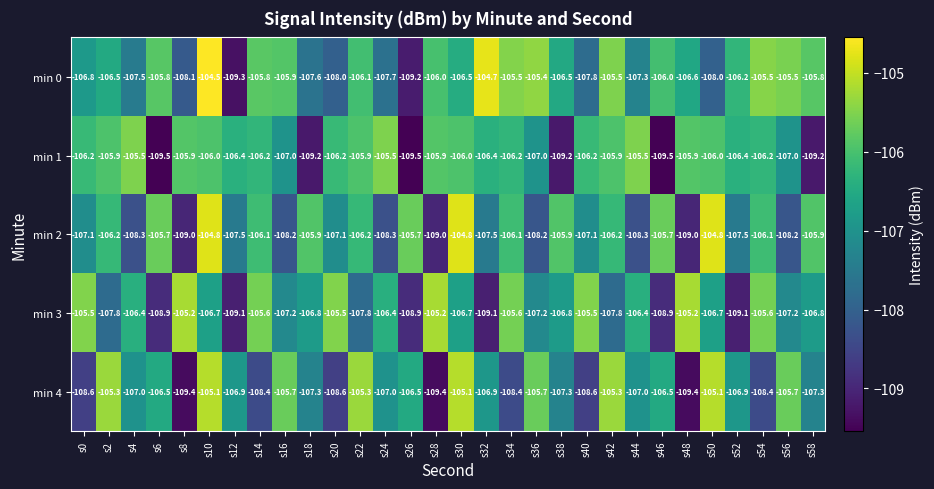

What is the difference between the second highest and minimum values in the min 4 series?

4.3